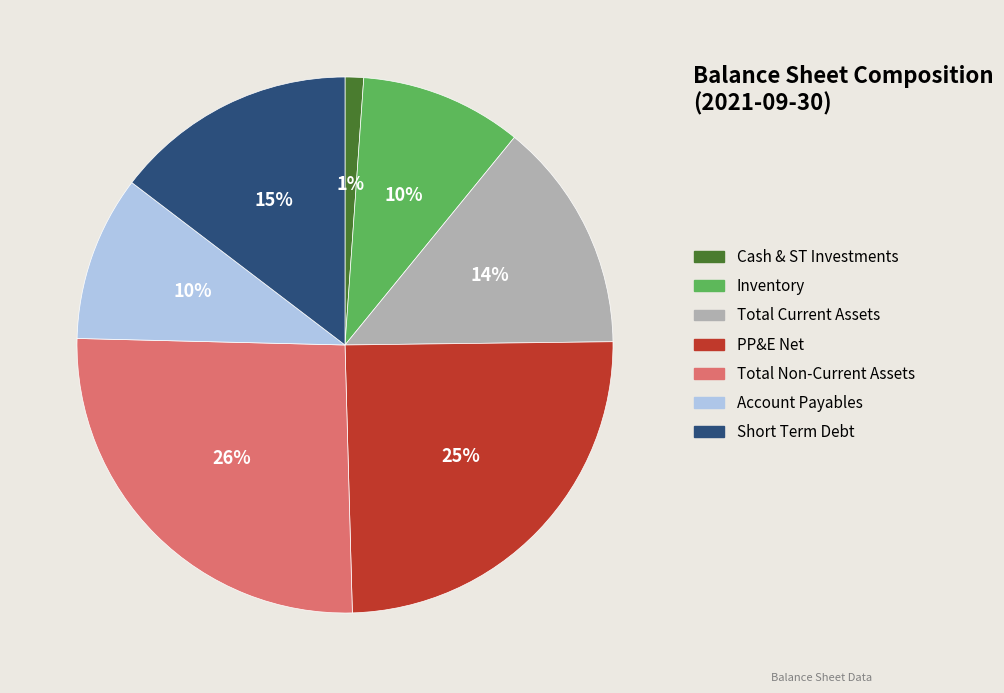

To the nearest percent, what is the average slice percentage?

14%